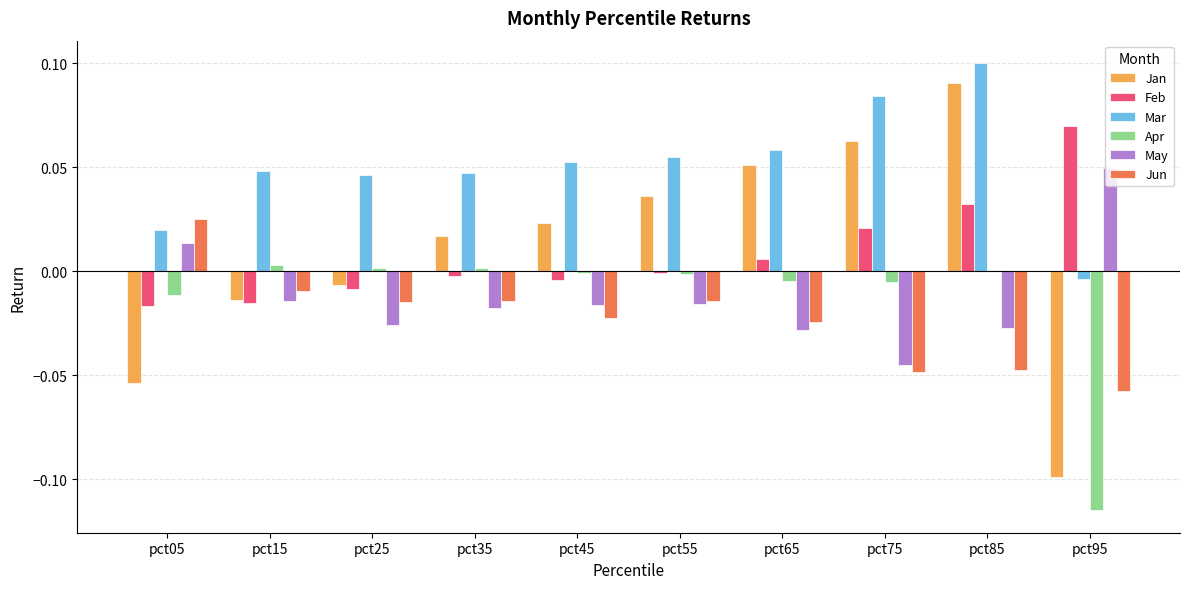

Is the value of Apr at pct25 greater than the value of Jun at pct85?

Yes